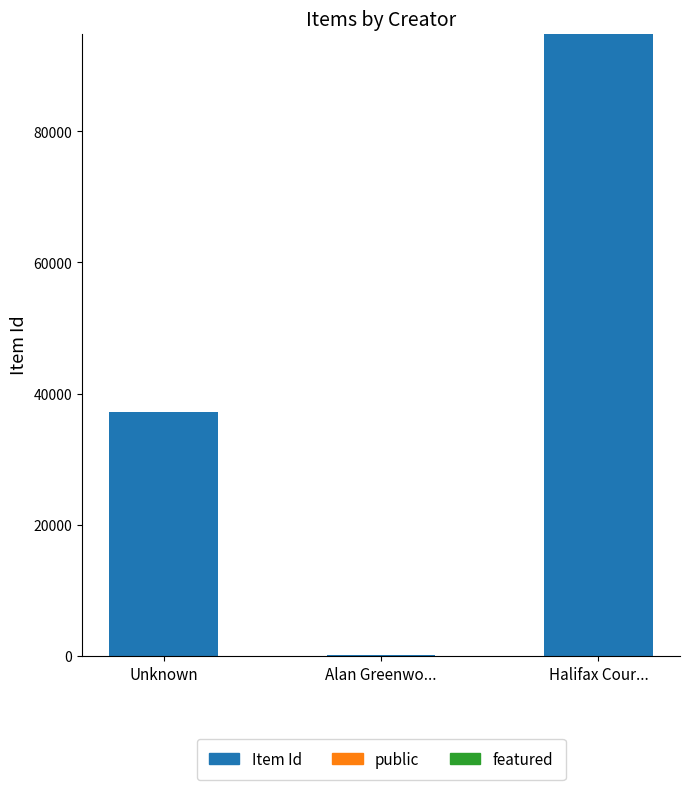

The value of Item Id at Unknown is 37258. True or false?

True